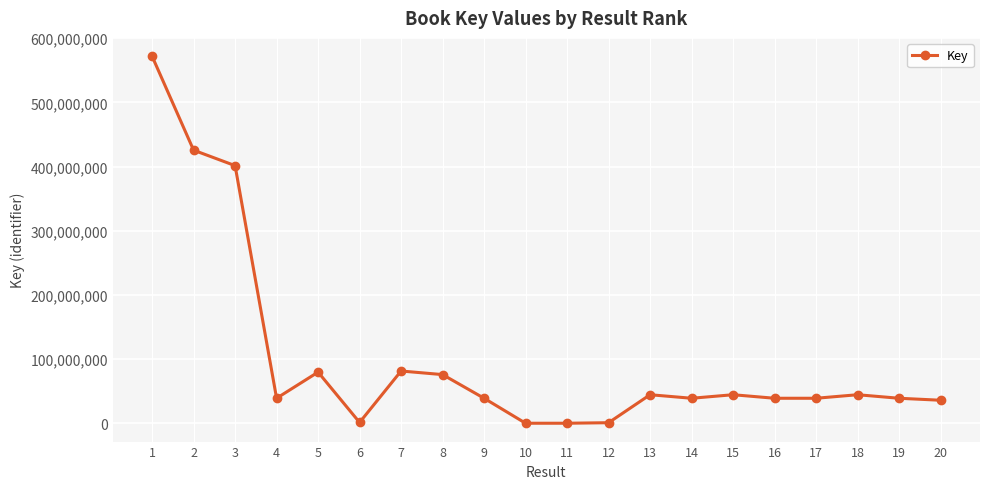

How many data points does each series have?

20